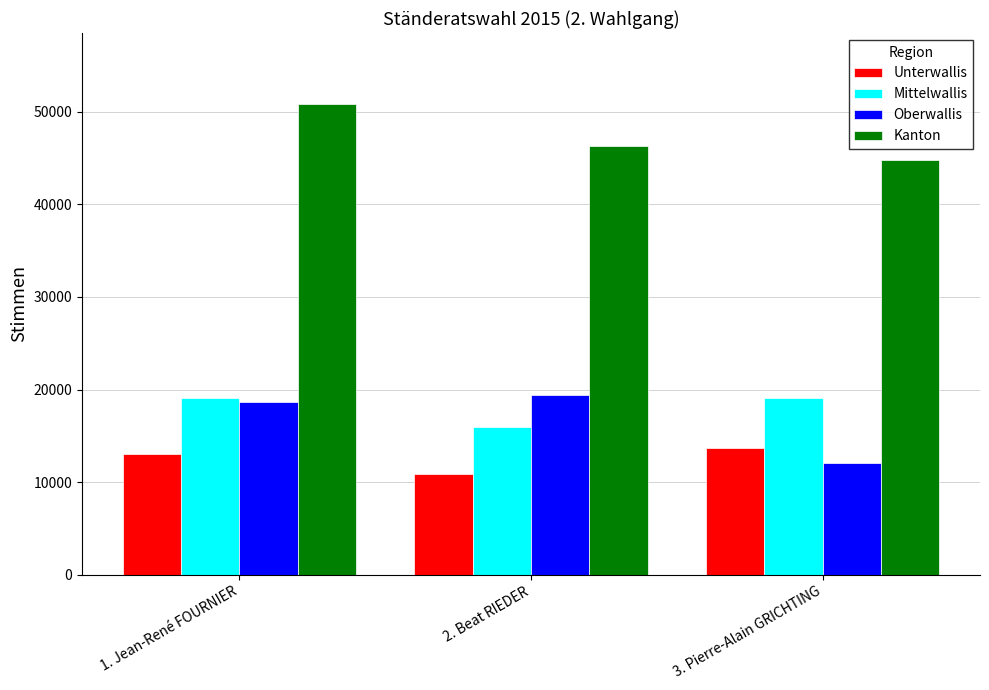

Is the value of Mittelwallis at 3. Pierre-Alain GRICHTING greater than the value of Oberwallis at 3. Pierre-Alain GRICHTING?

Yes